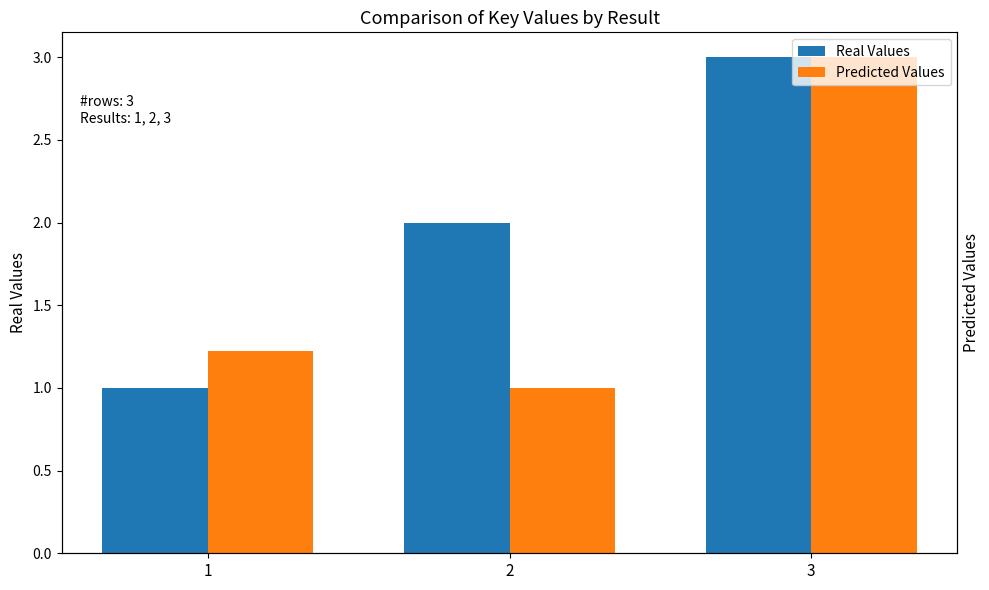

At 2, list the series in order from smallest to largest.

Predicted Values, Real Values